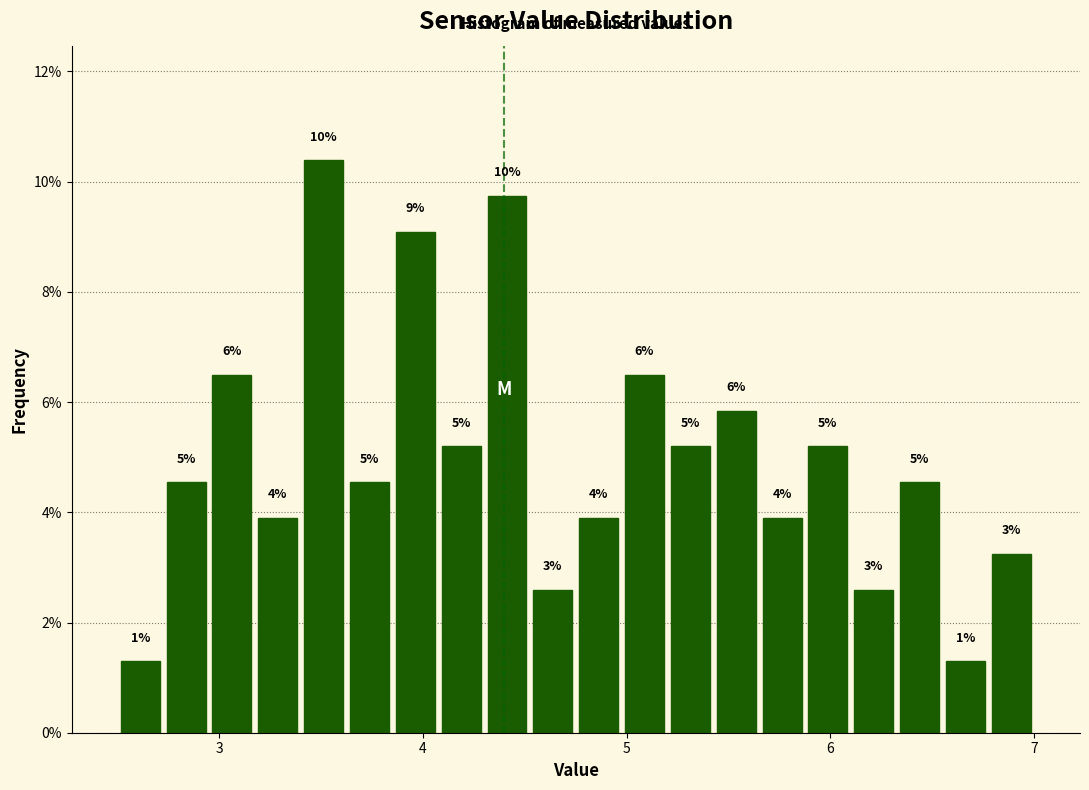

Read against the x-axis, roughly where is the centre of the tallest bar?

3.5